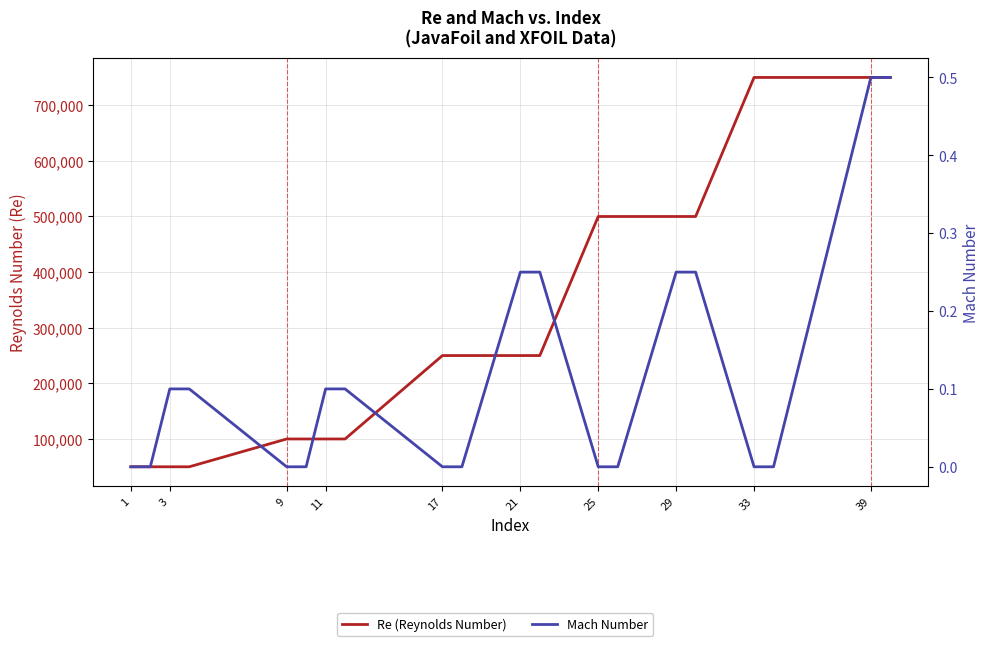

True or false: Mach Number and Re (Reynolds Number) cross at least once.

False